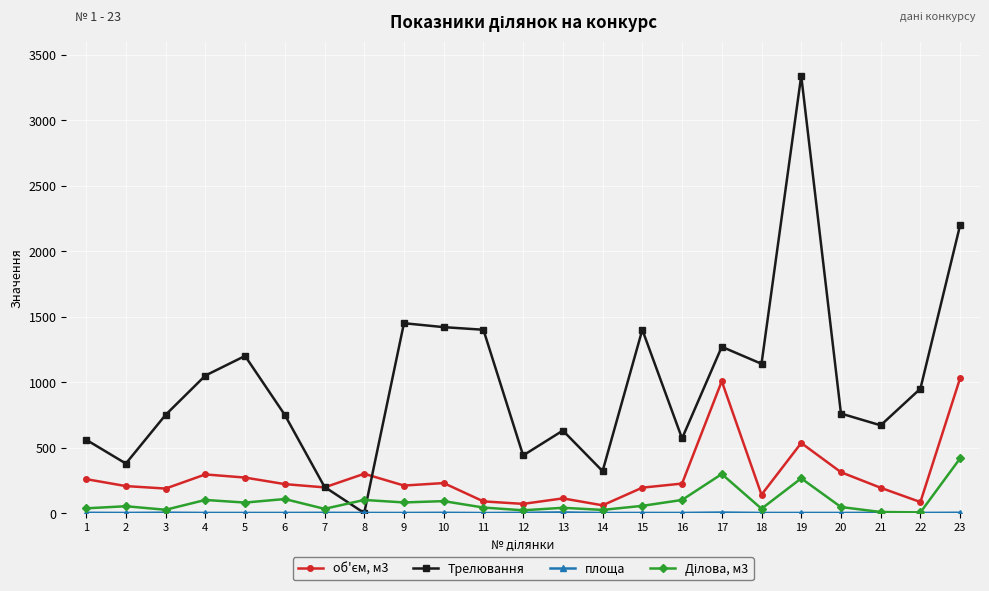

Which series has the widest spread of values?

Трелювання